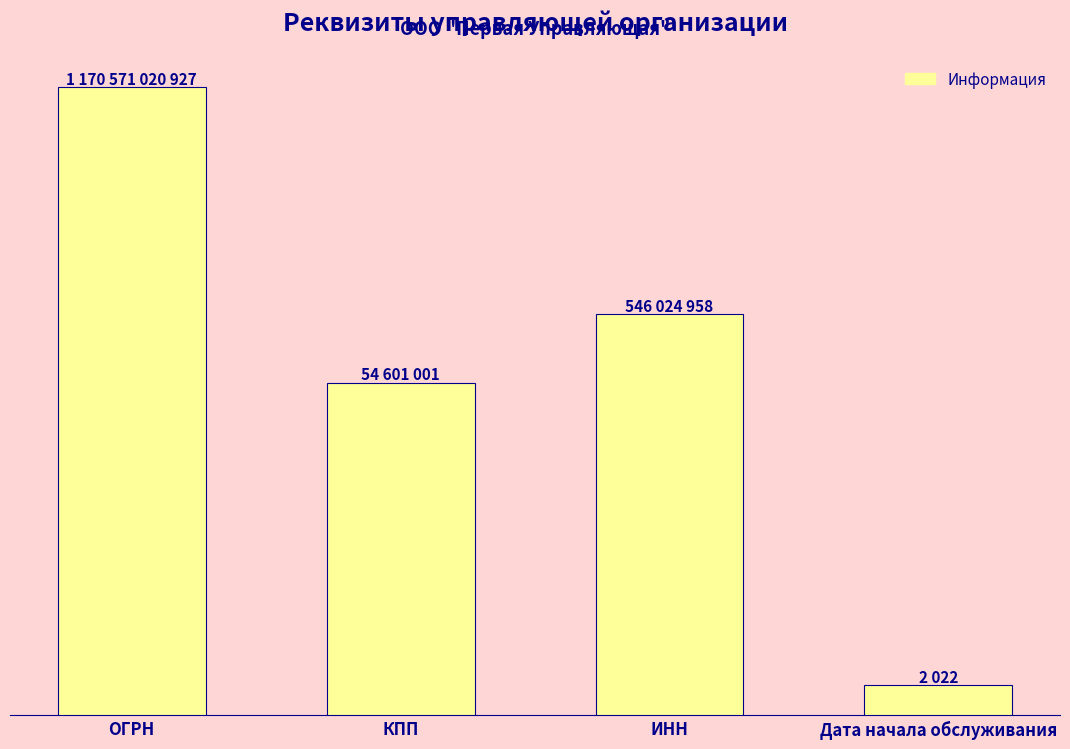

What is the change in value from ОГРН to ИНН?

-1170024995969